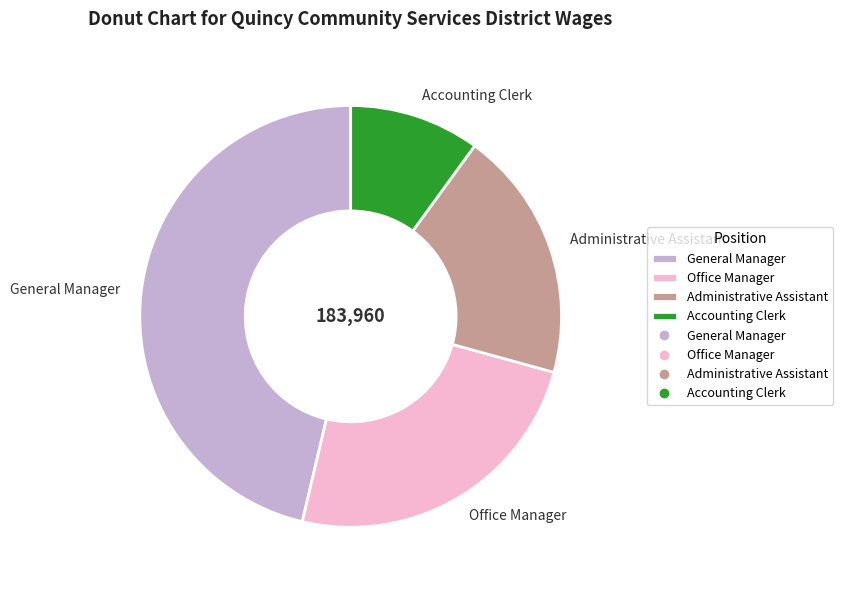

Is there any slice that represents more than half of the pie?

No